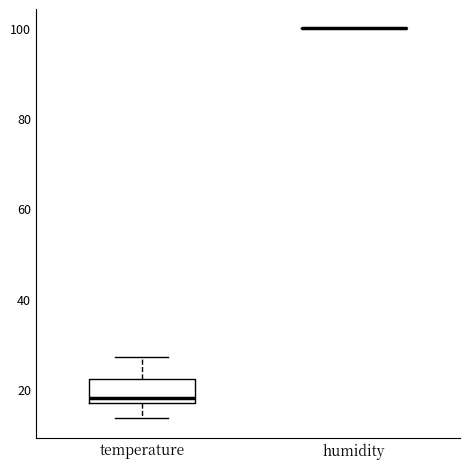

Reading left to right, read every box against the y-axis: the position of its median line, the range the box covers, and the ends of its whiskers. The values are not printed on the chart, so give them approximately, as read against the axis.

temperature: median 18, box 16 to 22, whiskers 14 to 28
humidity: box collapsed to a line at 100, whiskers 100 to 100